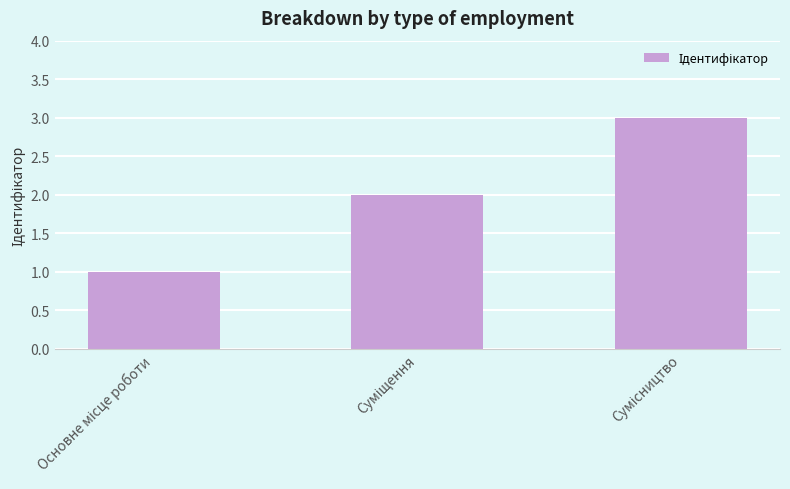

What is the sum of all values?

6